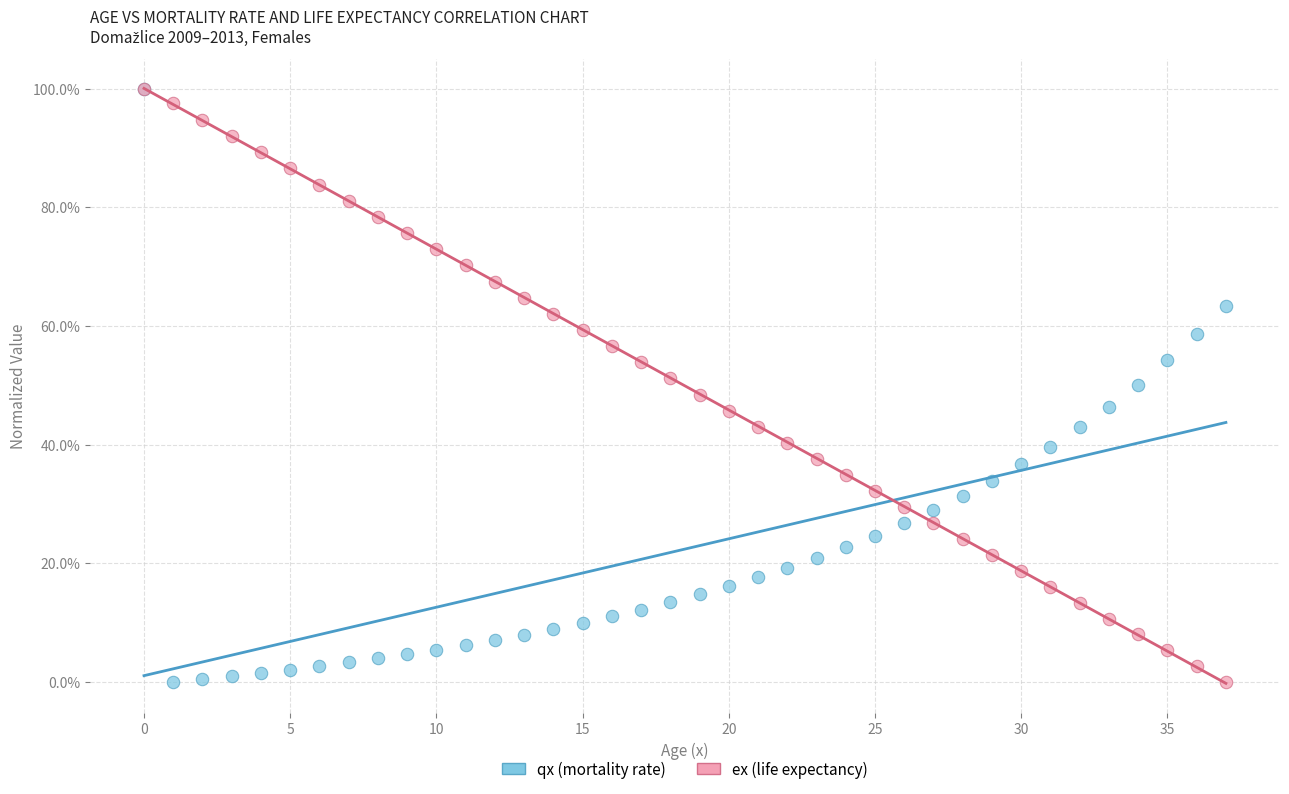

What are all the series names shown in the legend?

qx (mortality rate), ex (life expectancy)